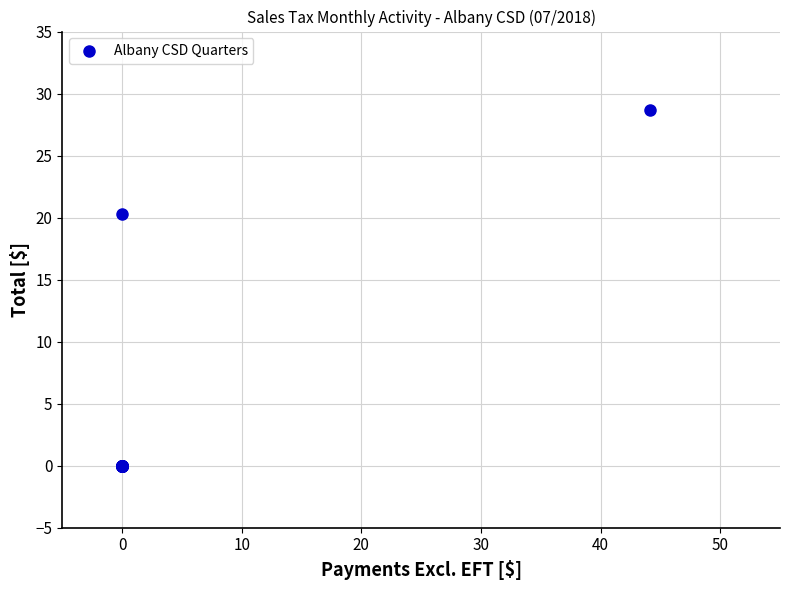

What Y value in the scatter plot is closest to 14?

20.3